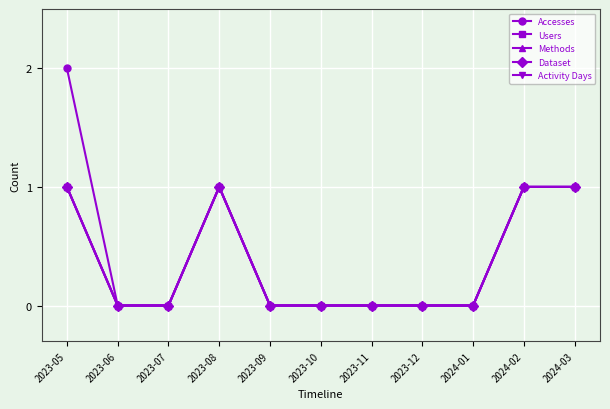

Reading right to left, what are all the values shown in this chart?

Accesses: 1	1	0	0	0	0	0	1	0	0	2
Users: 1	1	0	0	0	0	0	1	0	0	1
Methods: 1	1	0	0	0	0	0	1	0	0	1
Dataset: 1	1	0	0	0	0	0	1	0	0	1
Activity Days: 1	1	0	0	0	0	0	1	0	0	1